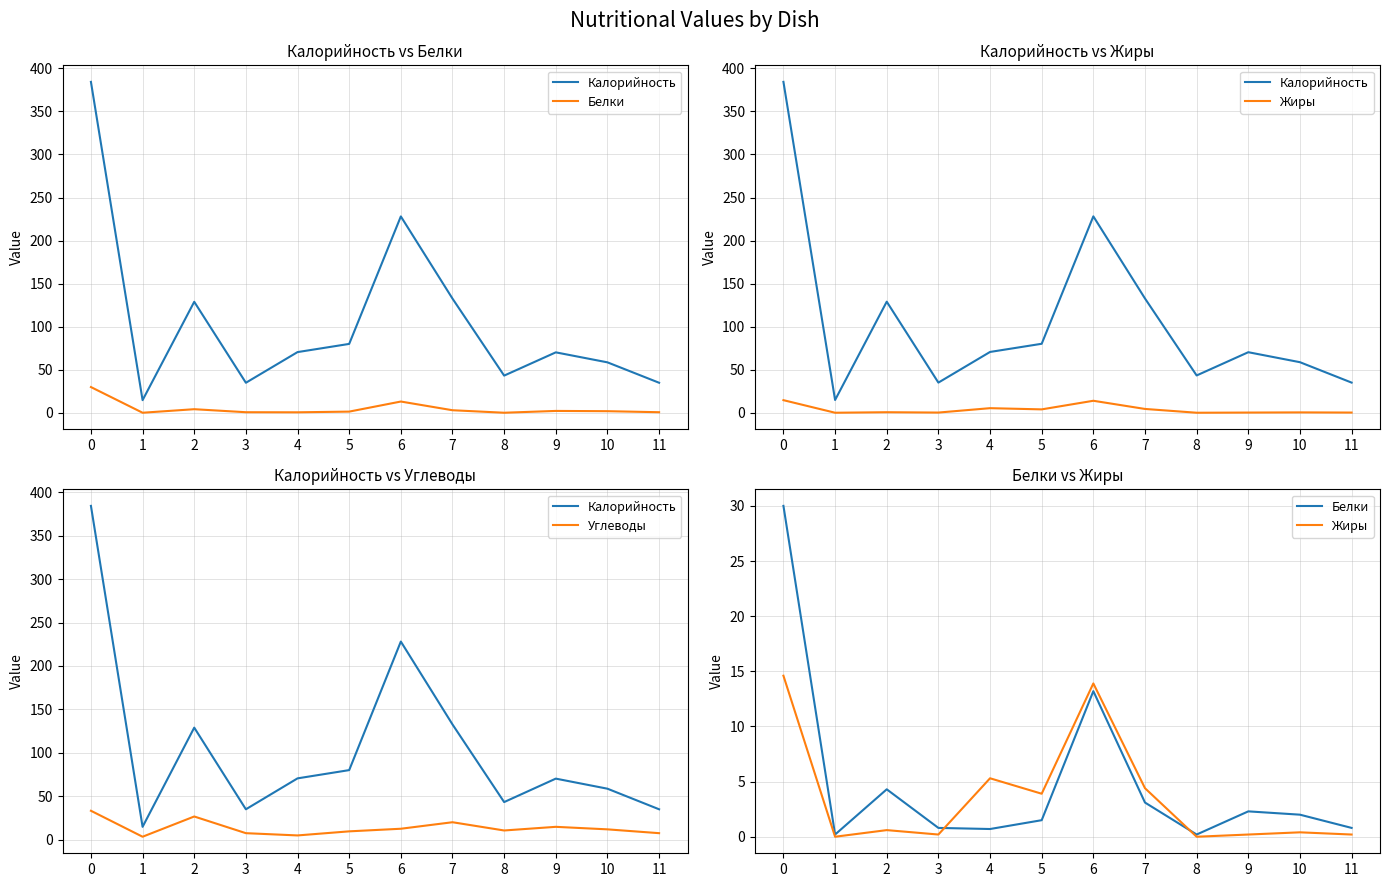

The value of Калорийность at 0 is 384.3. True or false?

True